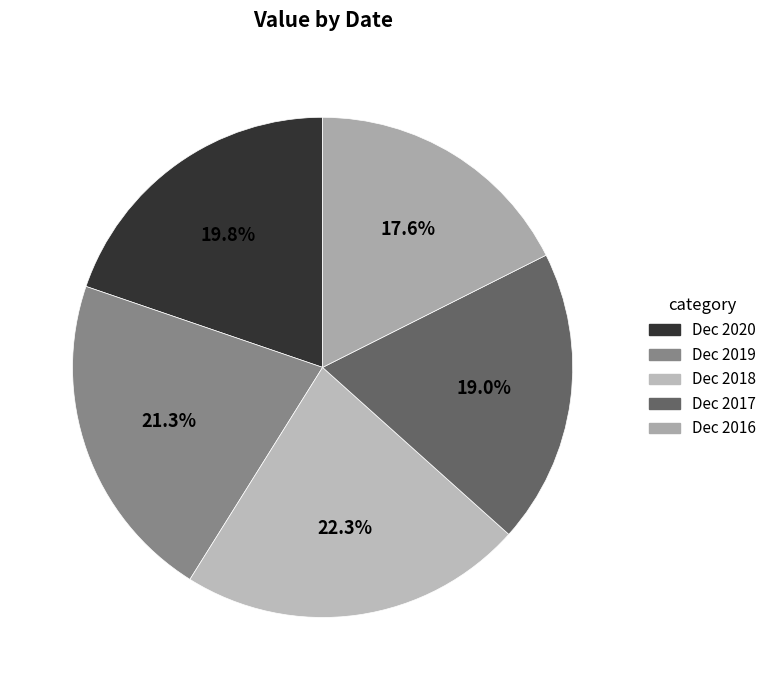

True or false: Dec 2018 accounts for 30% of the total.

False